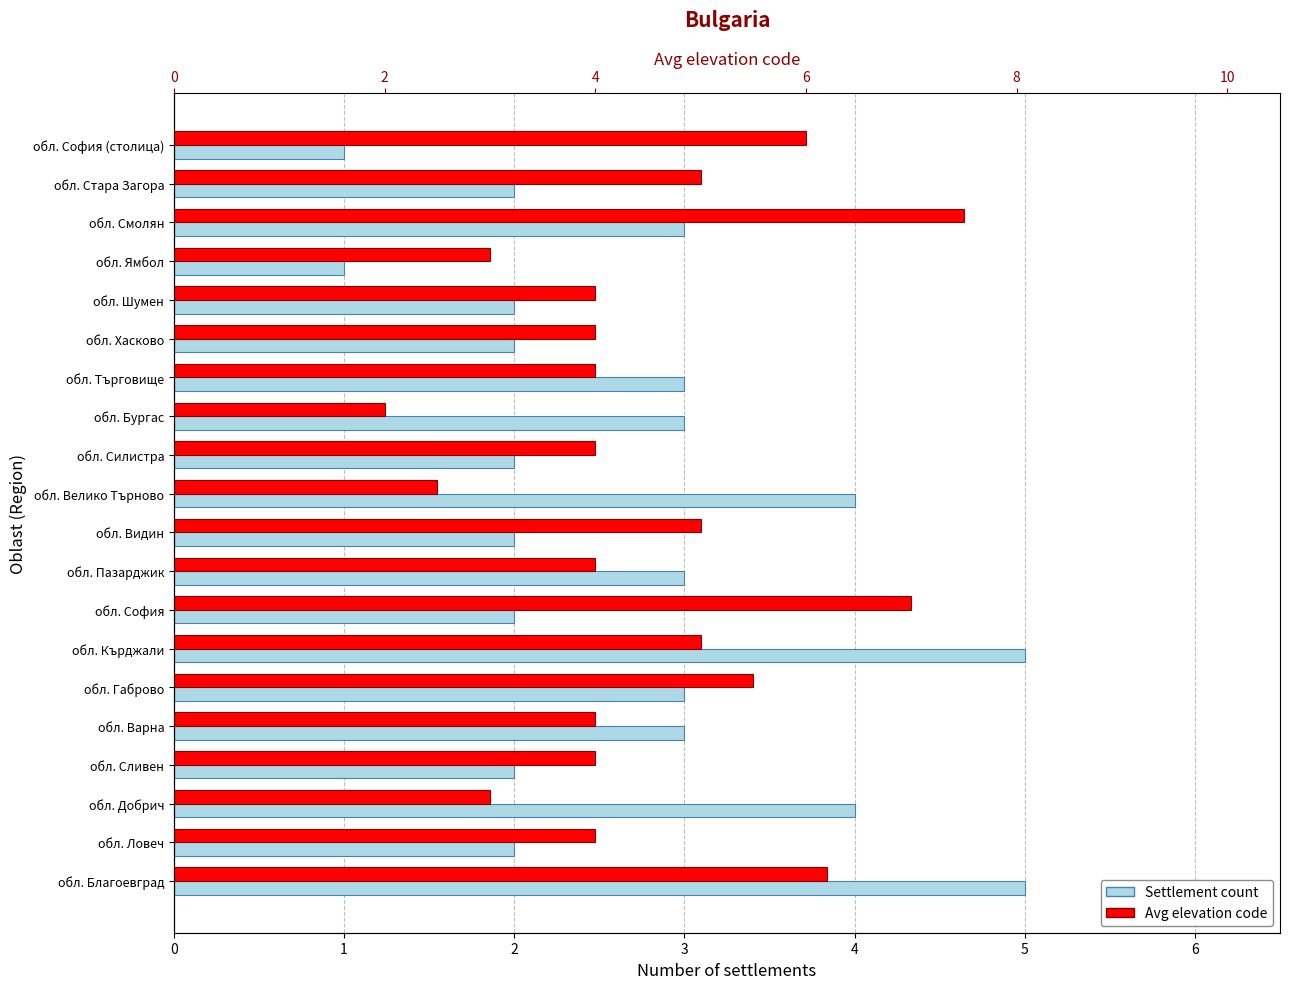

Rank the series at обл. Ямбол from highest to lowest value.

Avg elevation code, Settlement count